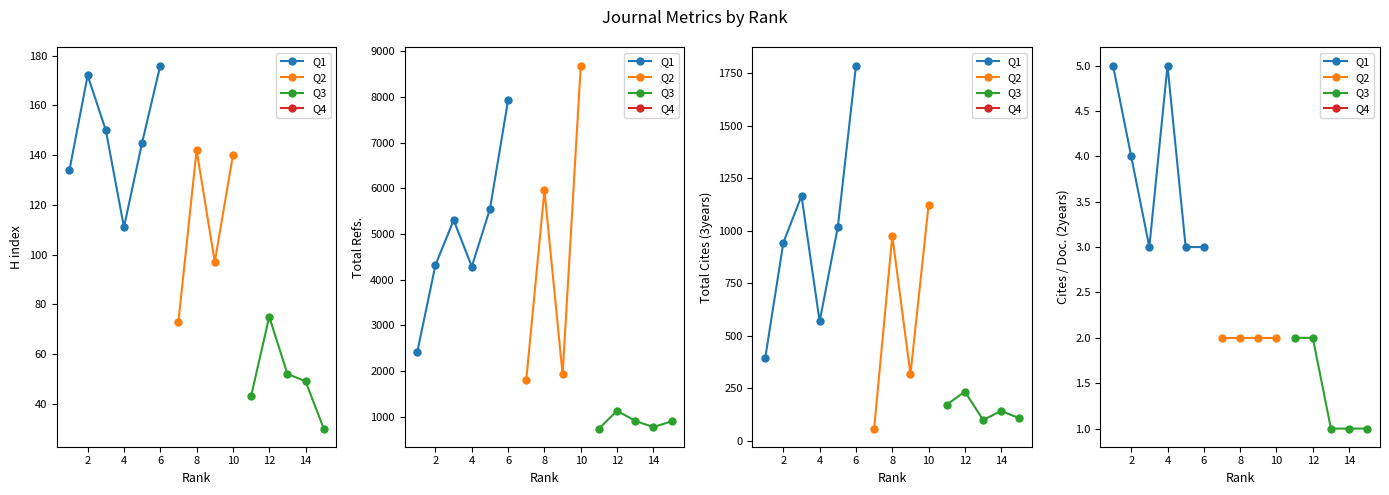

How many categories are shown in the chart?

15